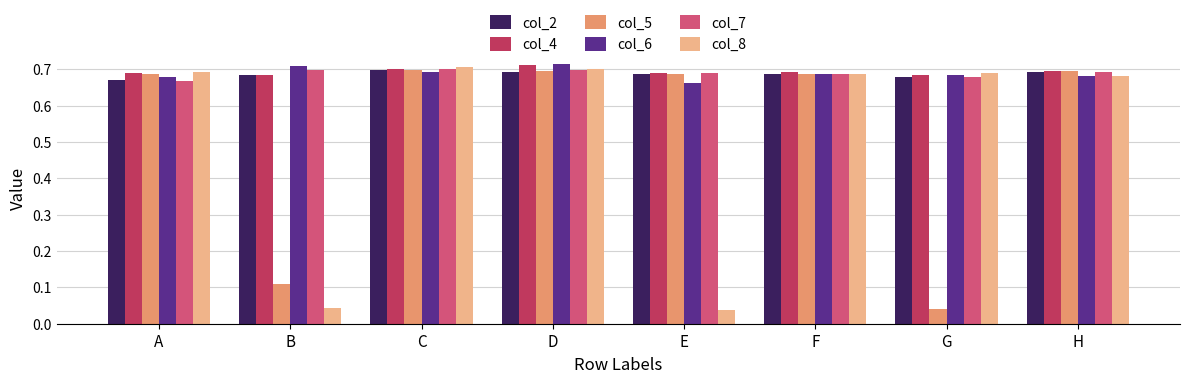

How many distinct data groups are displayed?

6